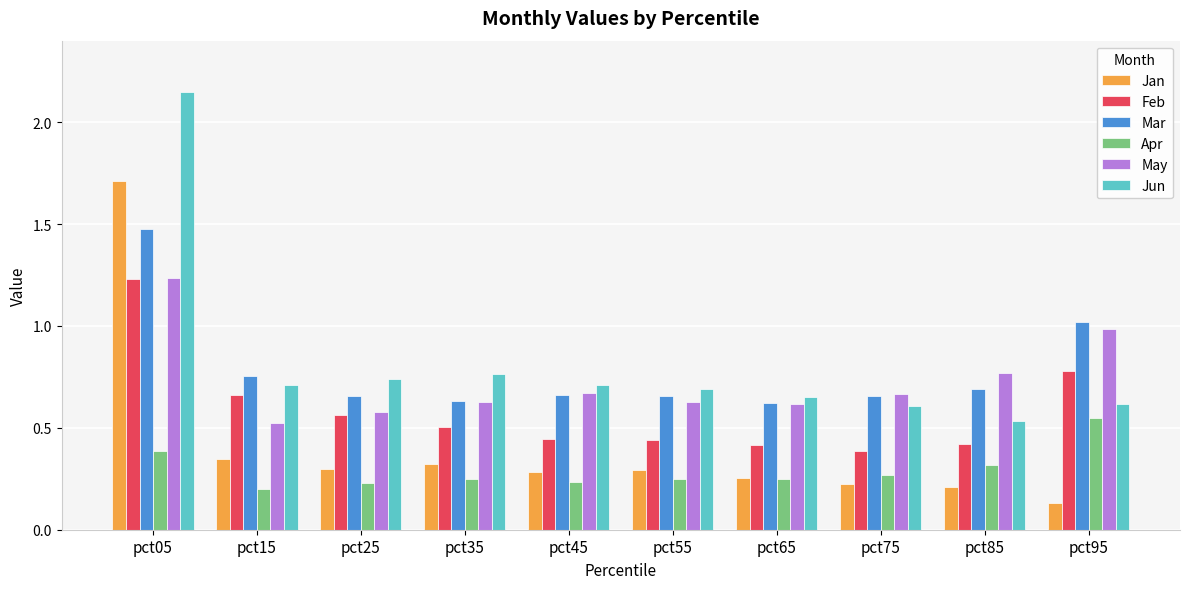

Which series changed the most between pct25 and pct95?

May